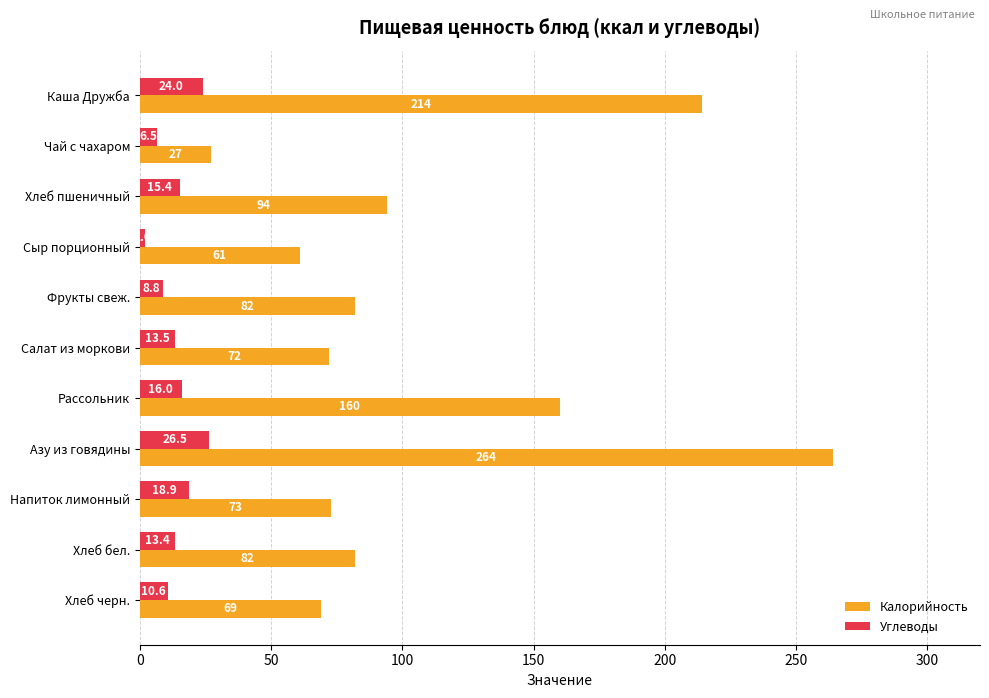

Where is Углеводы nearest to the value 14?

Салат из моркови